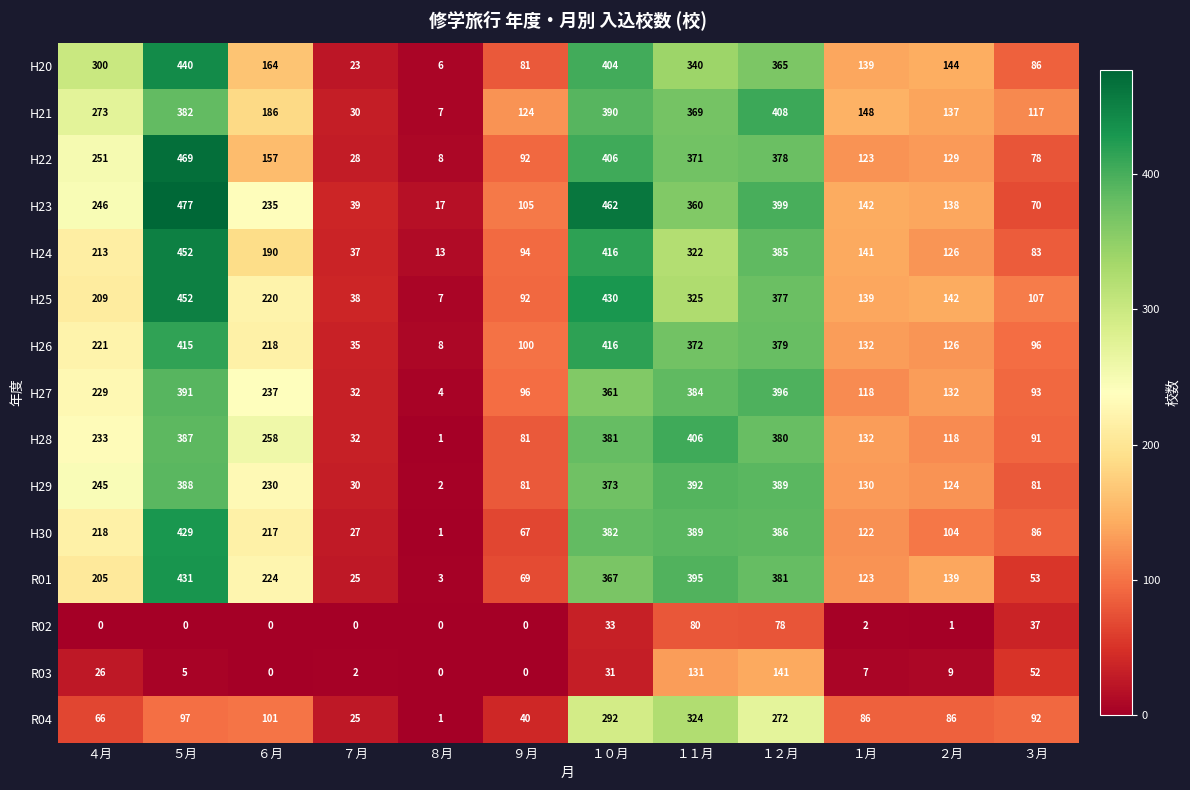

The R01 series shows 72 at ２月. True or false?

False